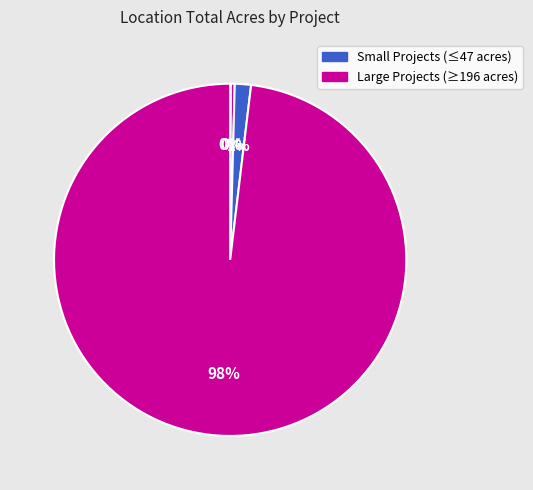

Count the number of slices in the pie.

4